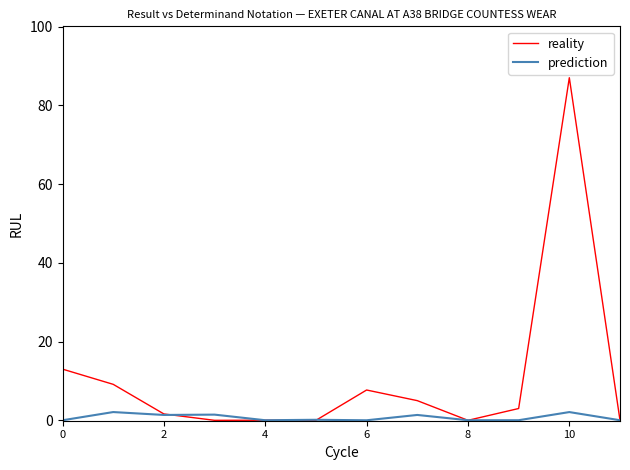

List the series in order of their peak value, highest first.

reality, prediction